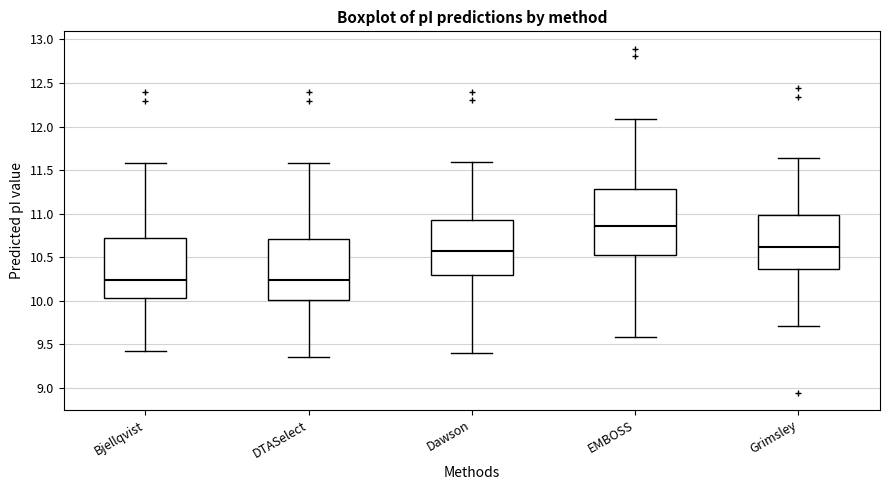

Reading left to right, read every box against the y-axis: the position of its median line, the range the box covers, and the ends of its whiskers. The values are not printed on the chart, so give them approximately, as read against the axis.

Bjellqvist: median 10.25, box 10.05 to 10.70, whiskers 9.45 to 11.60
DTASelect: median 10.25, box 10.00 to 10.70, whiskers 9.35 to 11.60
Dawson: median 10.55, box 10.30 to 10.95, whiskers 9.40 to 11.60
EMBOSS: median 10.85, box 10.55 to 11.30, whiskers 9.60 to 12.10
Grimsley: median 10.60, box 10.35 to 11.00, whiskers 9.70 to 11.65